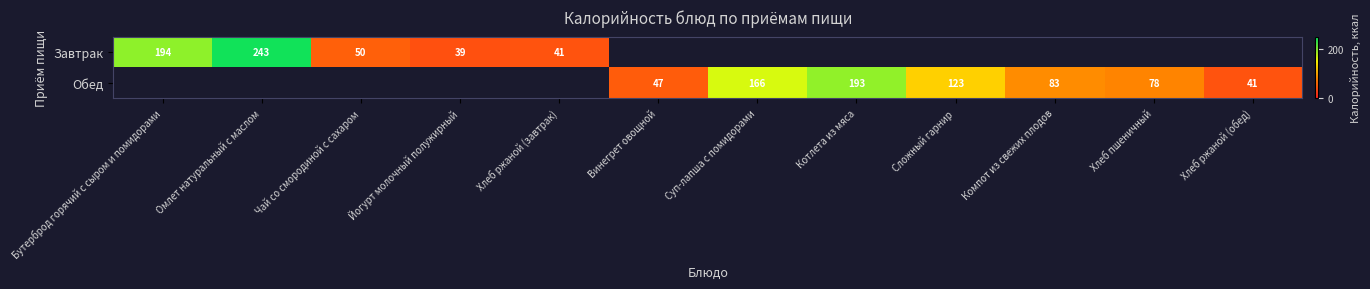

Which label corresponds to the largest value in the chart?

Омлет натуральный с маслом